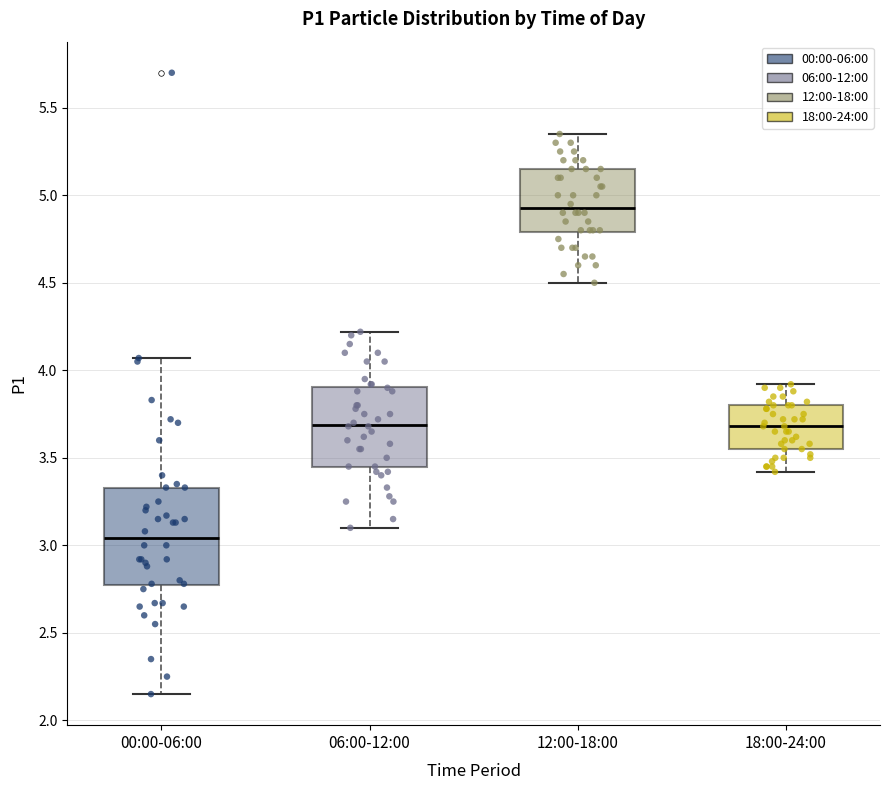

Reading left to right, transcribe this box plot: for each box, give where its median line is, the range the box spans, and where its two whiskers end, as read against the y-axis. The values are not printed on the chart, so give them approximately, as read against the axis.

00:00-06:00: median 3.05, box 2.75 to 3.35, whiskers 2.15 to 4.05
06:00-12:00: median 3.70, box 3.45 to 3.90, whiskers 3.10 to 4.20
12:00-18:00: median 4.95, box 4.80 to 5.15, whiskers 4.50 to 5.35
18:00-24:00: median 3.70, box 3.55 to 3.80, whiskers 3.40 to 3.90